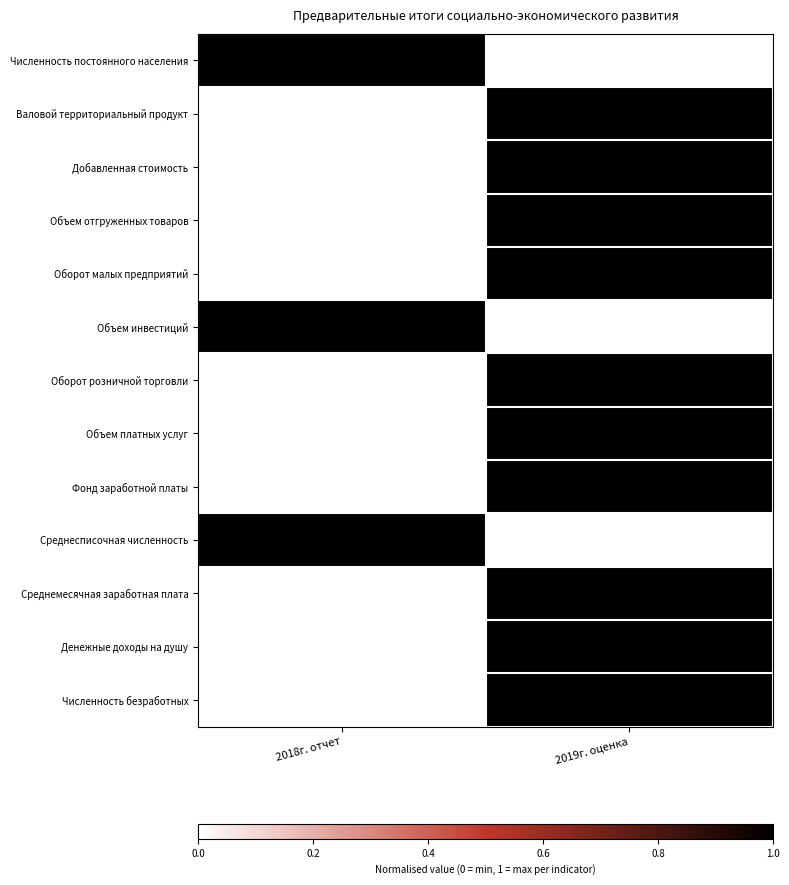

At how many categories does at least one series exceed 0?

2